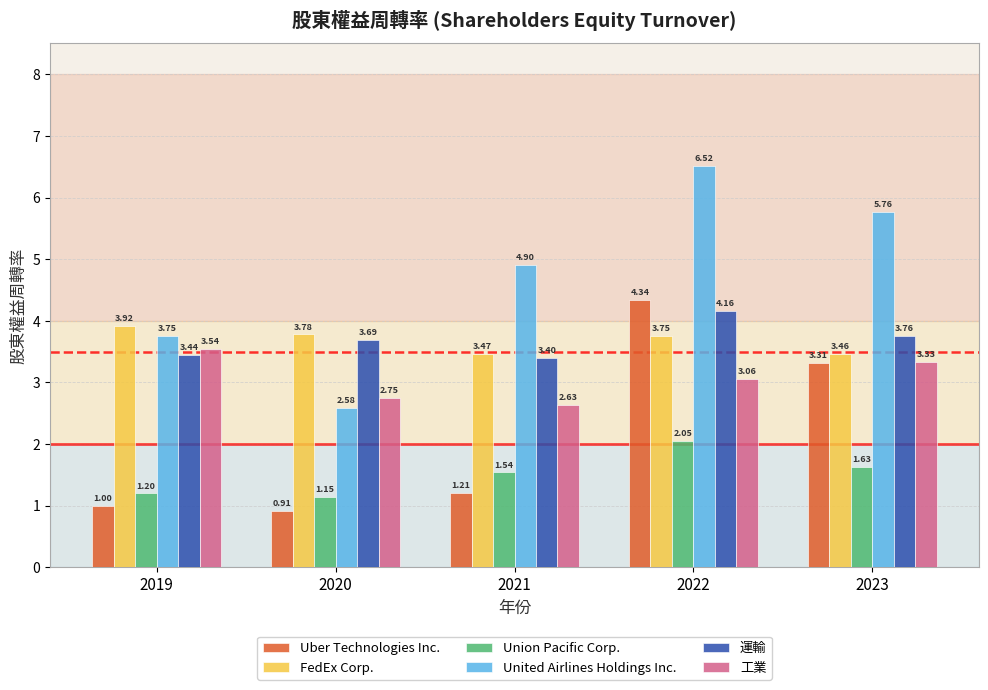

At 2022, list the series in order from largest to smallest.

United Airlines Holdings Inc., Uber Technologies Inc., 運輸, FedEx Corp., 工業, Union Pacific Corp.